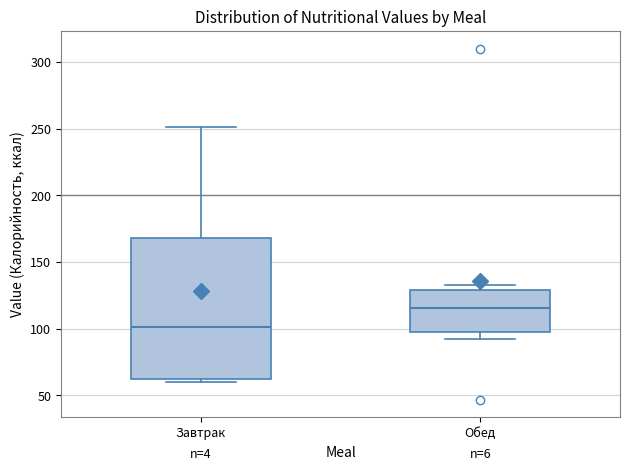

Which box's median line is the lowest?

Завтрак